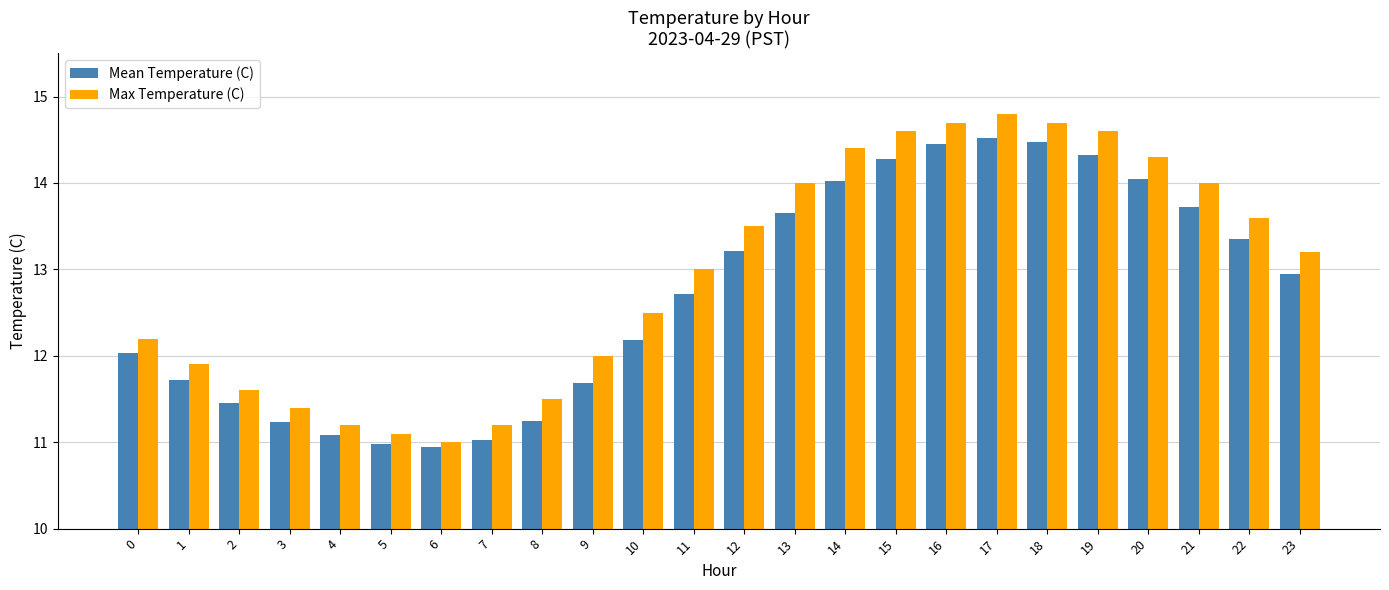

What is the lowest value of the Max Temperature (C) series?

11.0